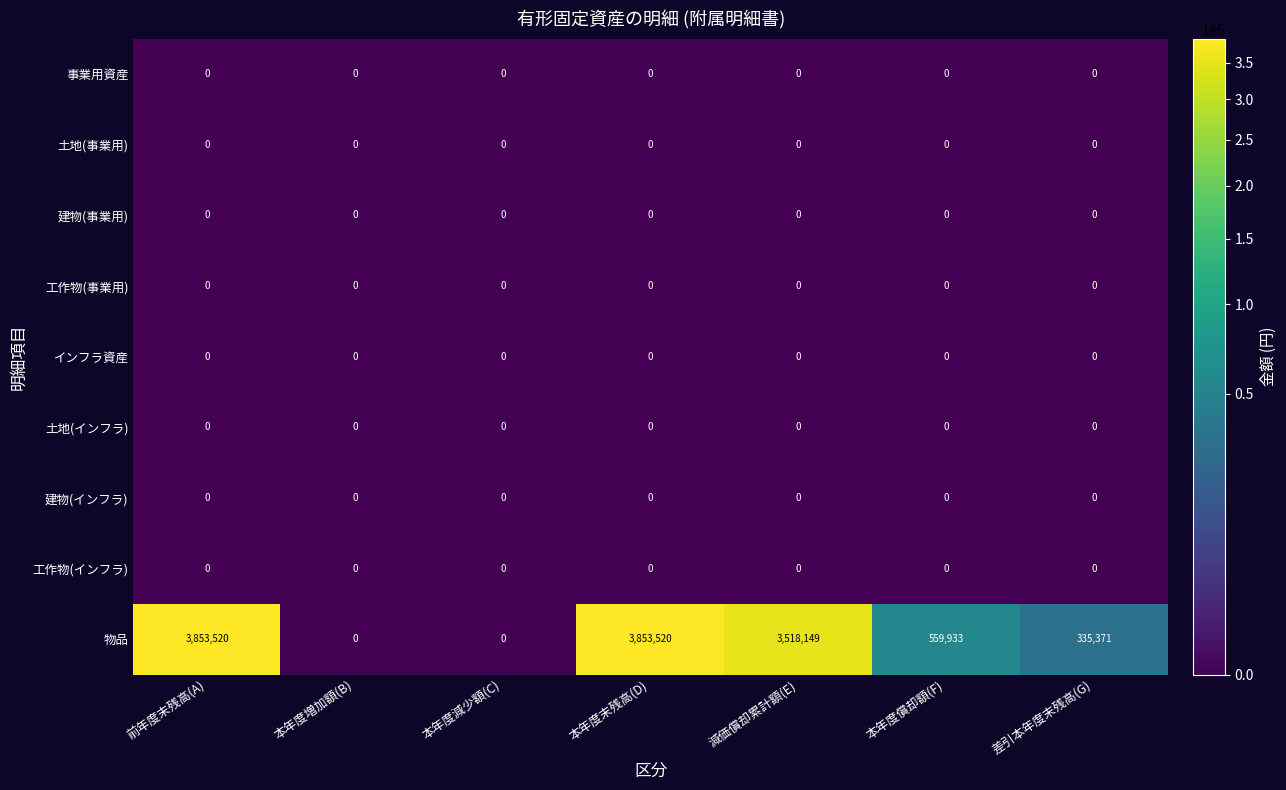

True or false: 工作物(インフラ) has a value of 0 at 本年度増加額(B).

True